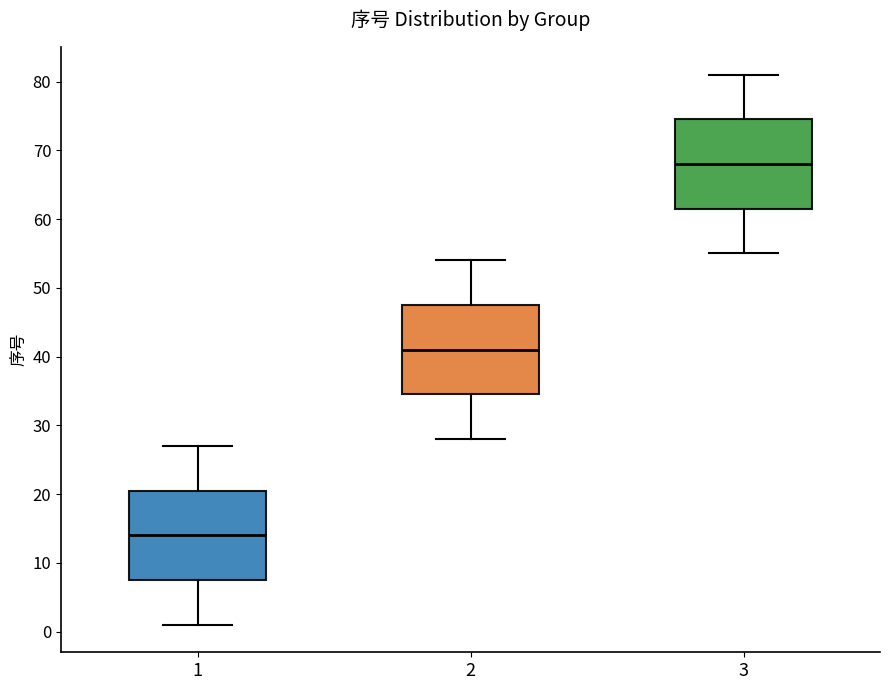

Reading left to right, transcribe this box plot: for each box, give where its median line is, the range the box spans, and where its two whiskers end, as read against the y-axis. The values are not printed on the chart, so give them approximately, as read against the axis.

1: median 14, box 8 to 21, whiskers 1 to 27
2: median 41, box 35 to 48, whiskers 28 to 54
3: median 68, box 62 to 75, whiskers 55 to 81